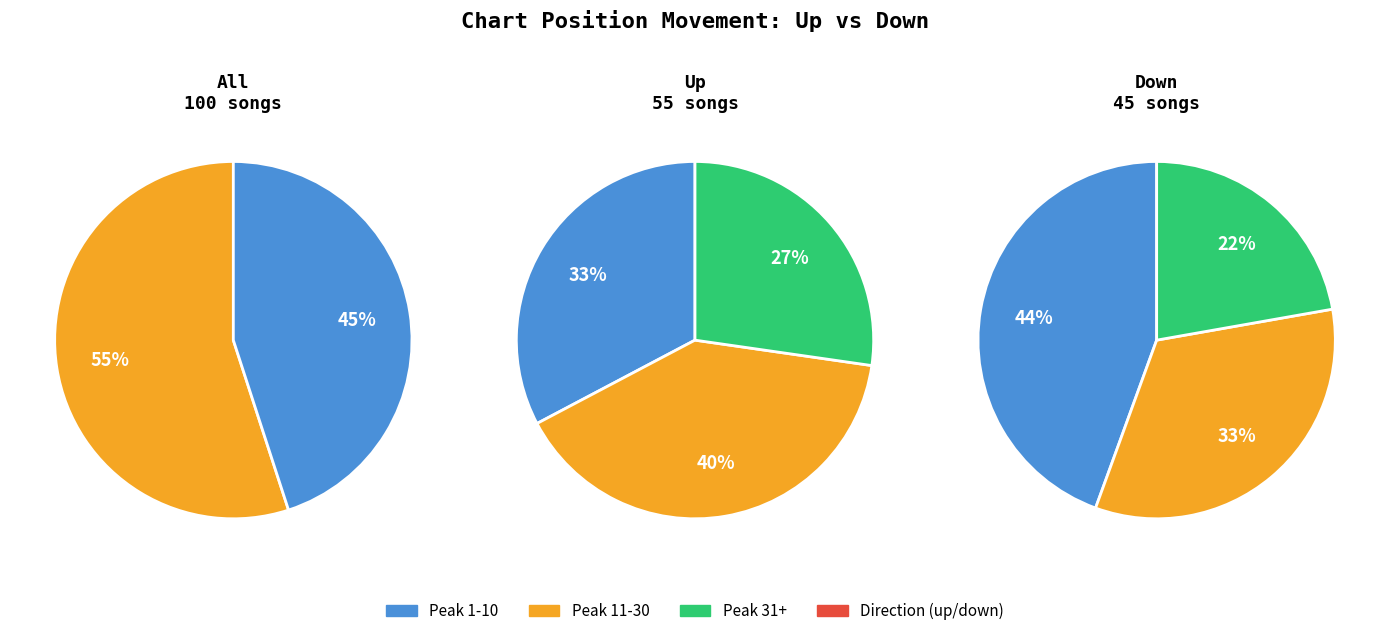

Is the sum of down and up greater than half?

Yes